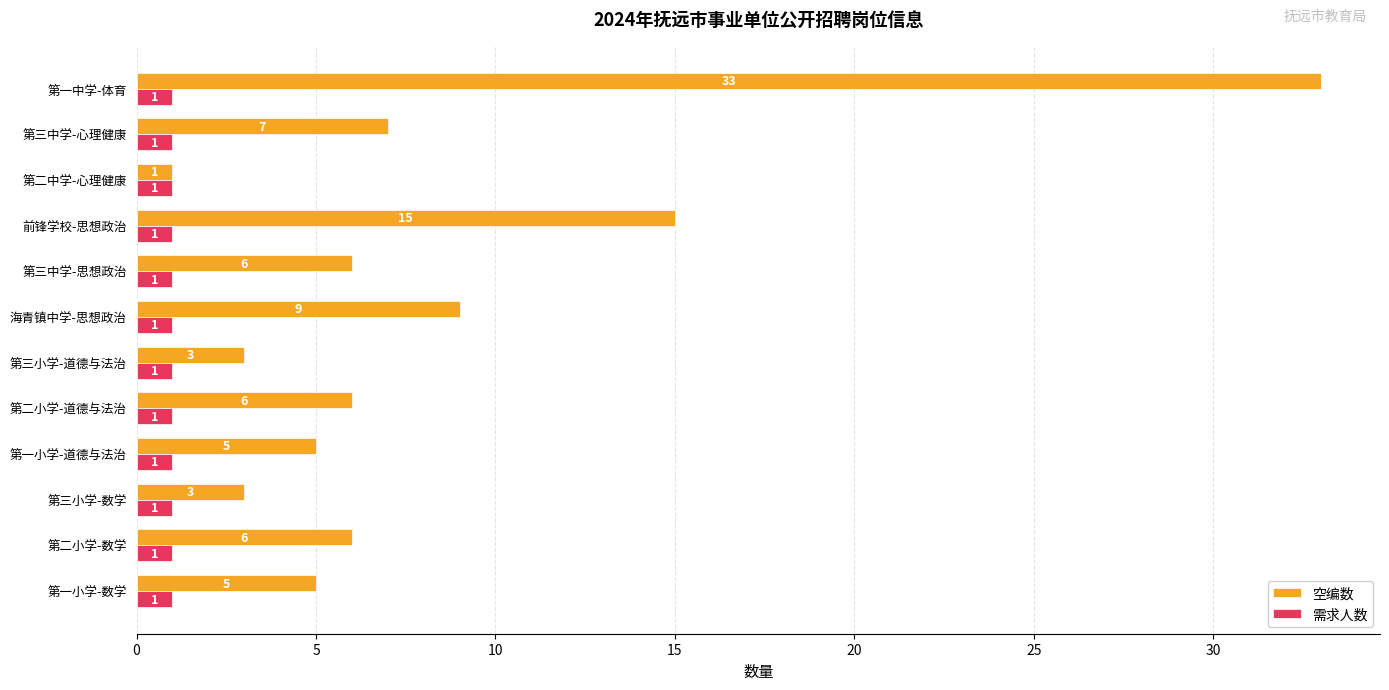

What is the difference between the highest and lowest values at 海青镇中学-思想政治?

8